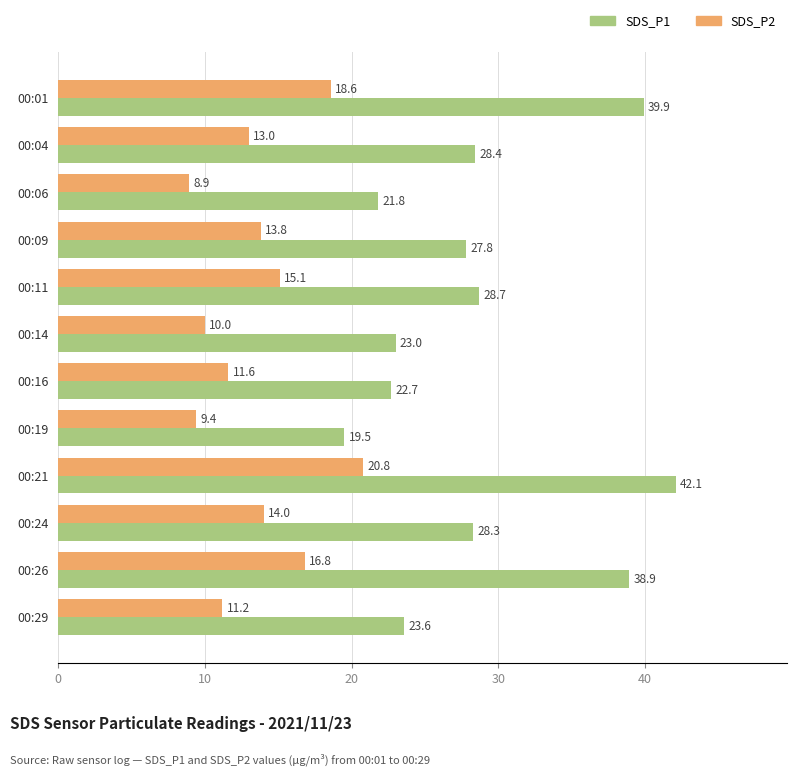

True or false: SDS_P1 has a value of 23.6 at 00:29.

True